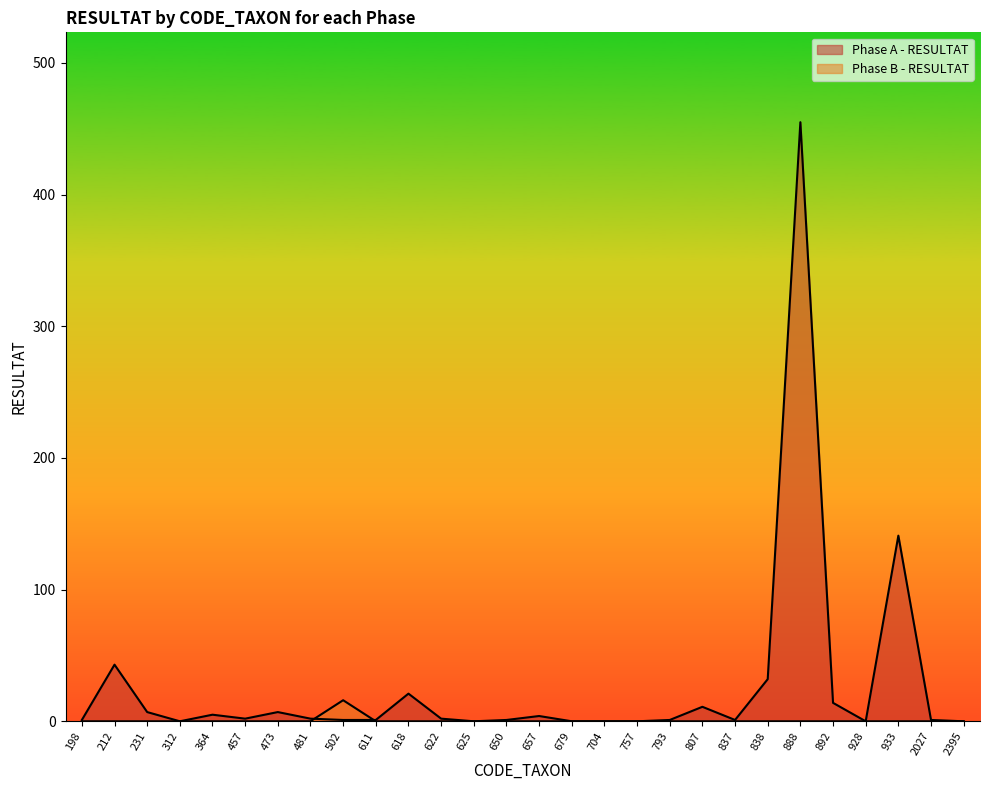

Which series ends up on top after the final intersection of Phase A - RESULTAT and Phase B - RESULTAT?

Phase A - RESULTAT